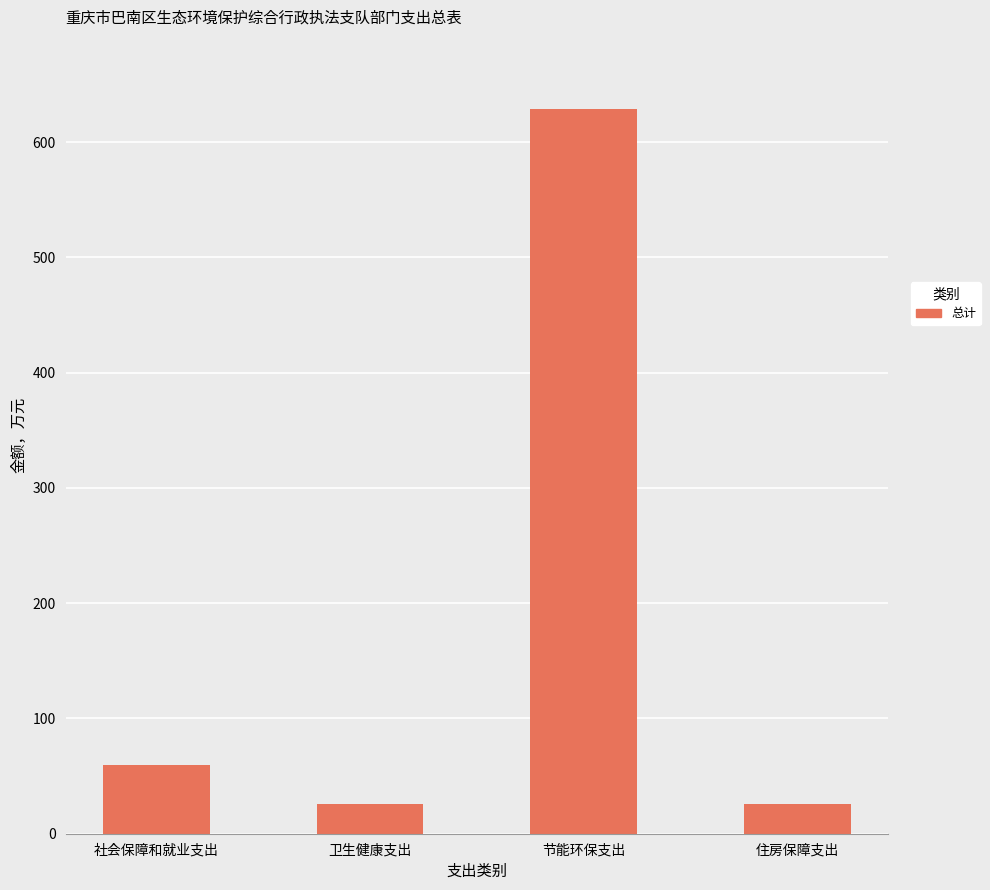

Which label corresponds to the largest value in the chart?

节能环保支出